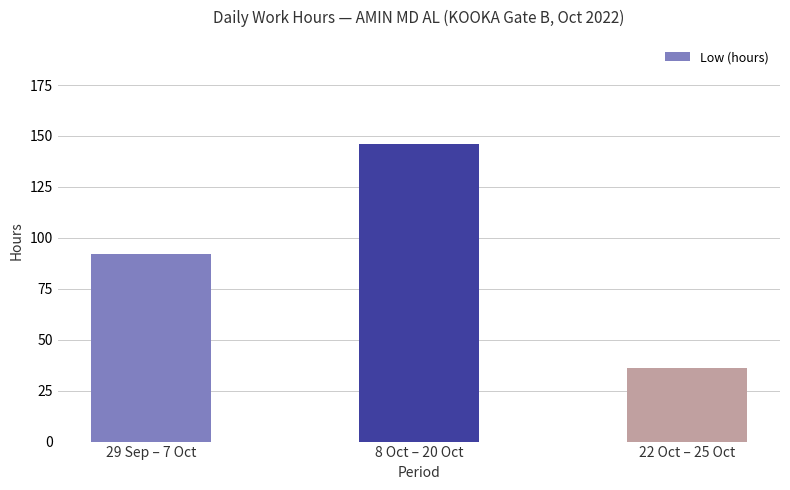

Reading right to left, transcribe all the data shown in this chart.

22 Oct – 25 Oct=36.4	8 Oct – 20 Oct=146.0	29 Sep – 7 Oct=92.1